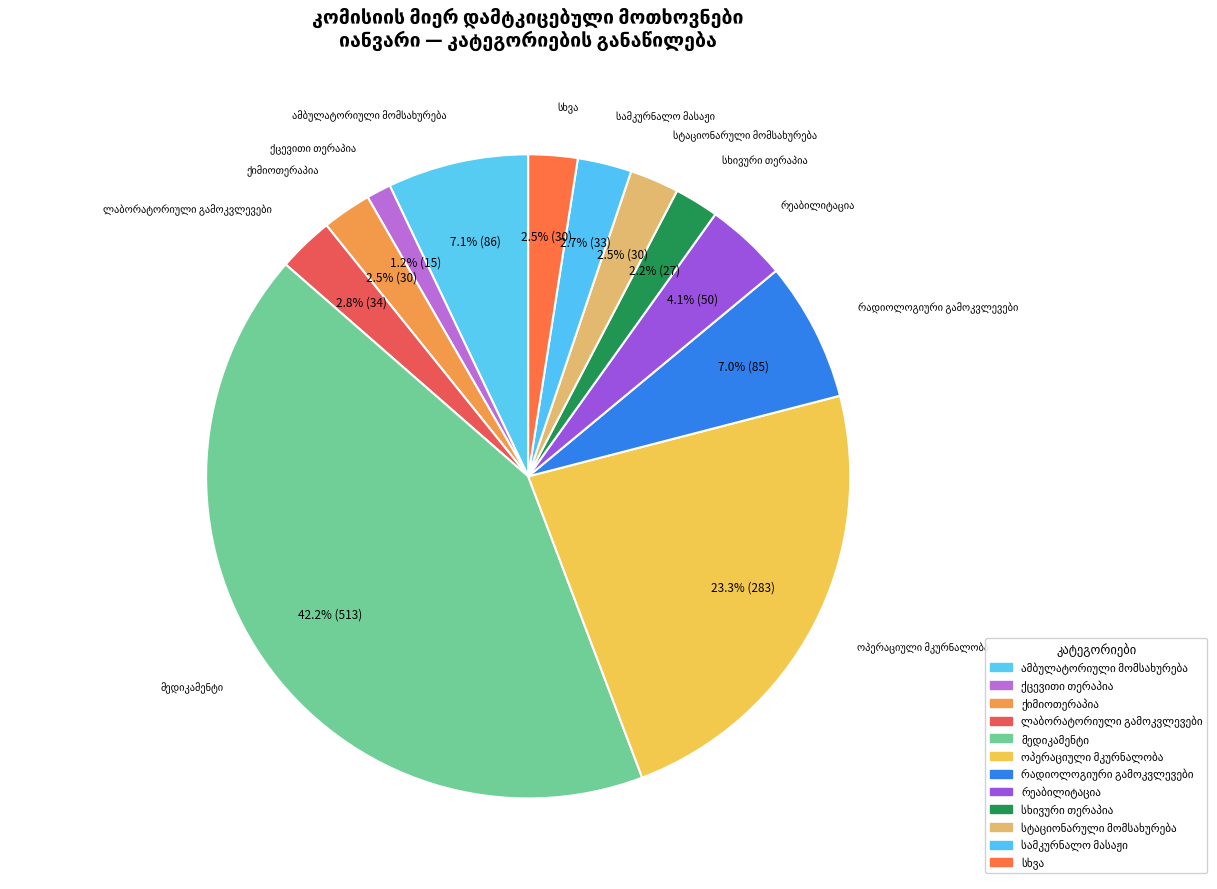

How many segments does this pie chart have?

12